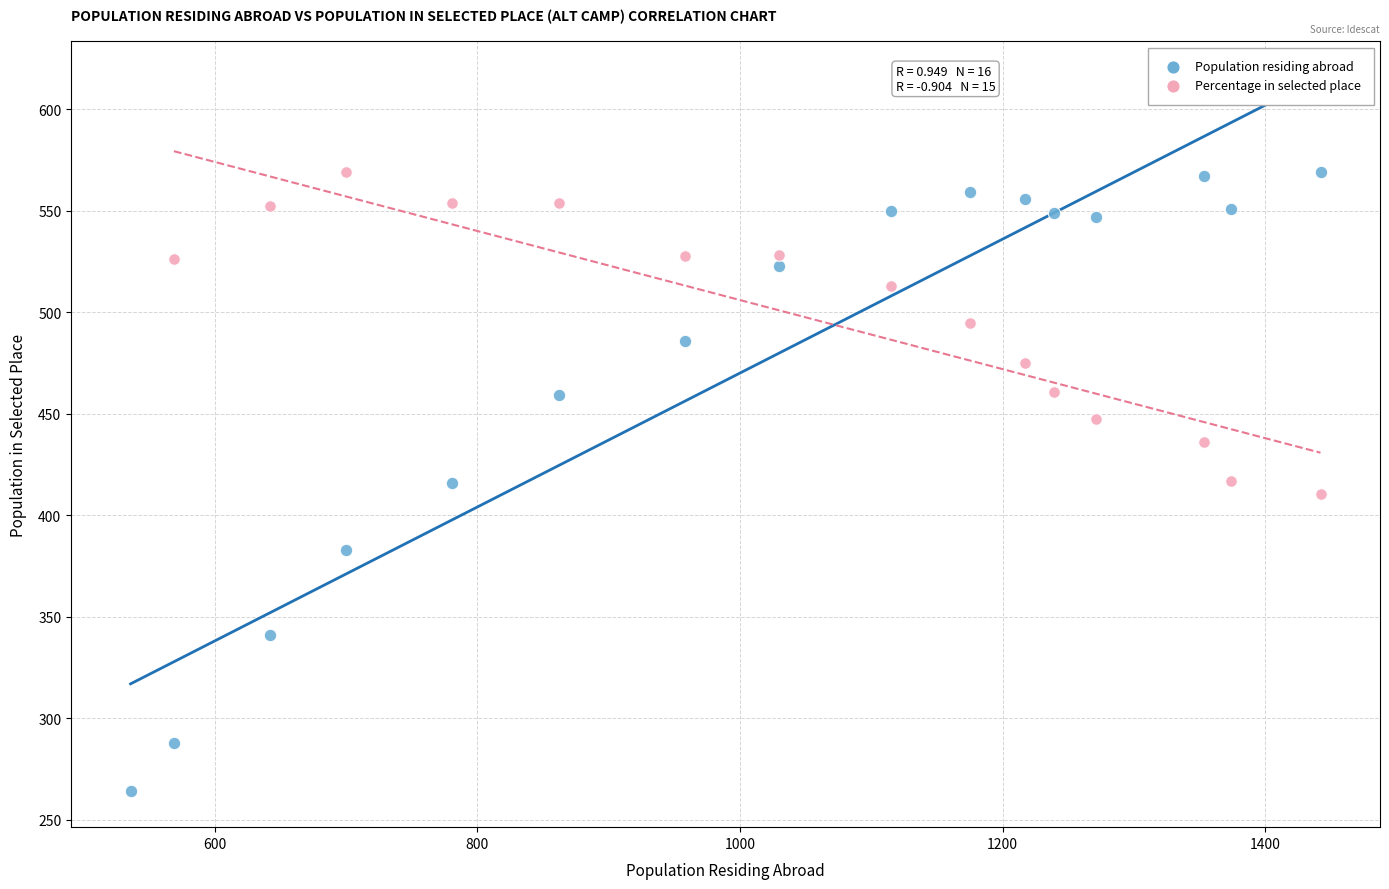

Which series reaches the minimum Y coordinate?

Population residing abroad